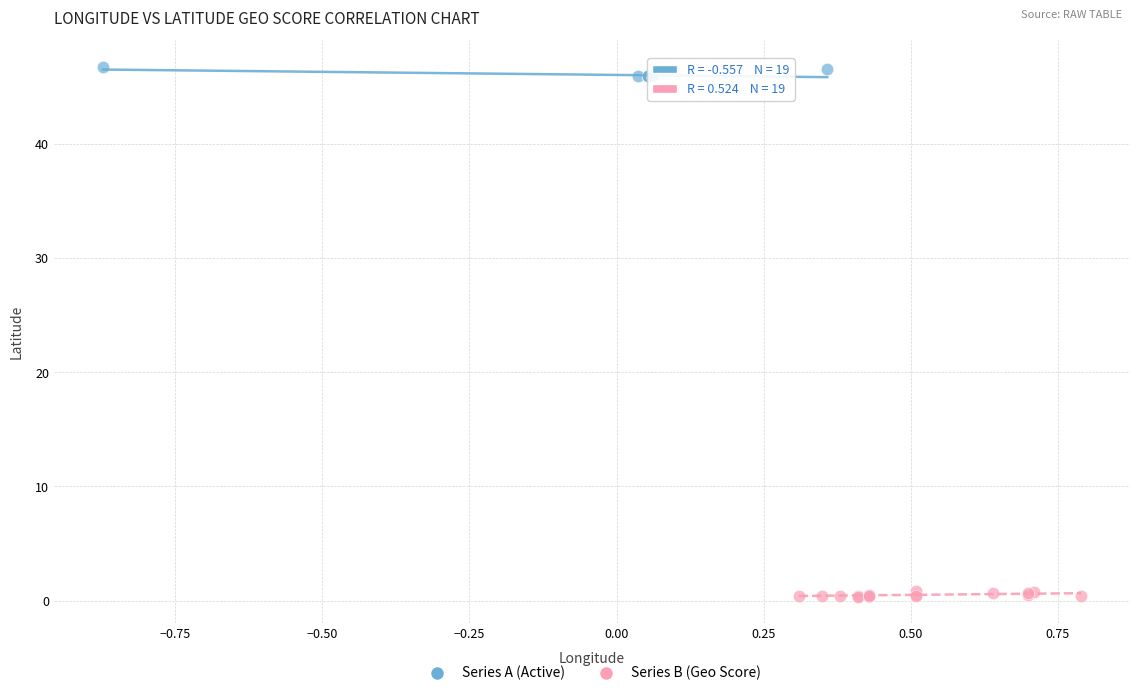

Which series has the widest spread of Y values?

Series A (Active)